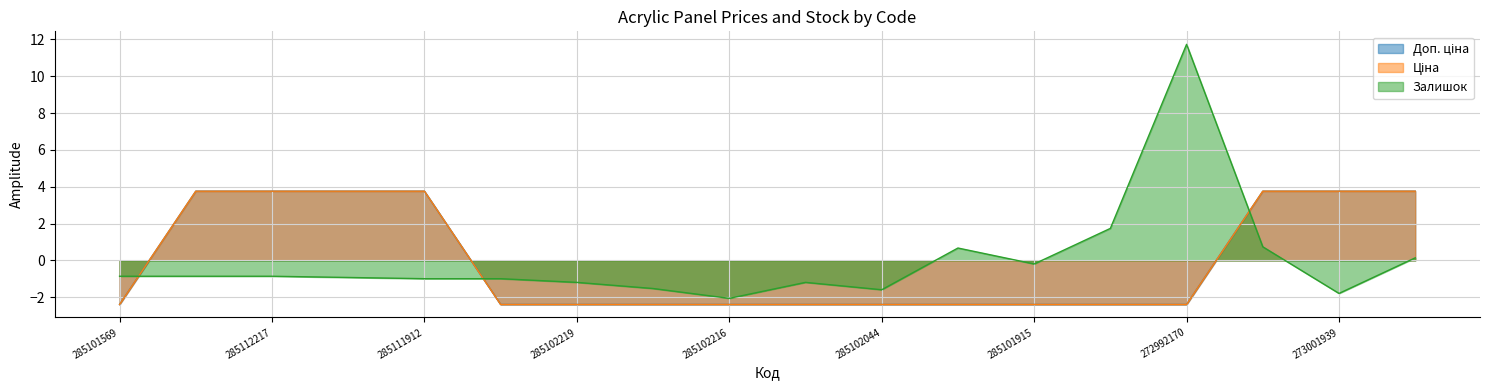

What is the total value across all series at 272992170?

6.9